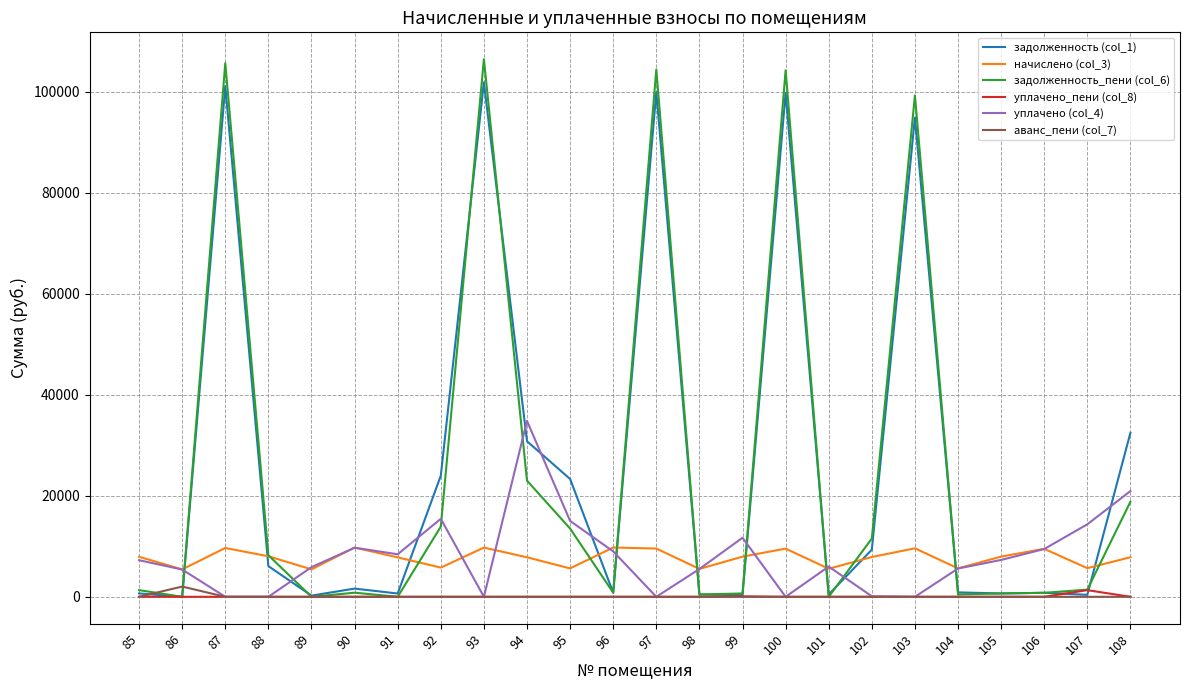

How many distinct data groups are displayed?

6